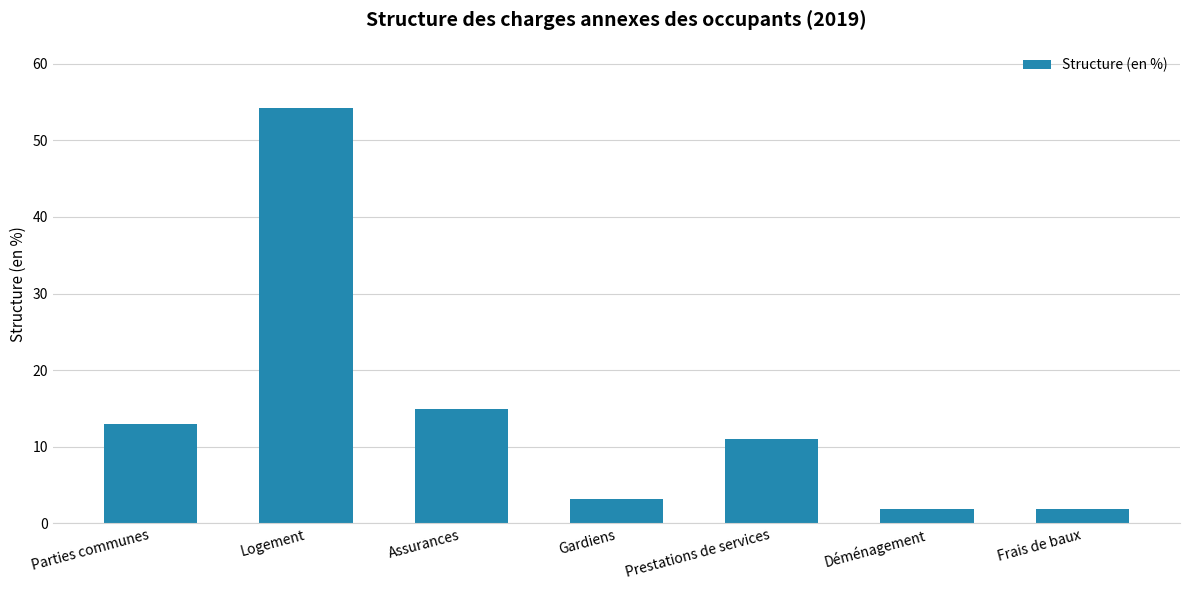

What is the average value?

14.3